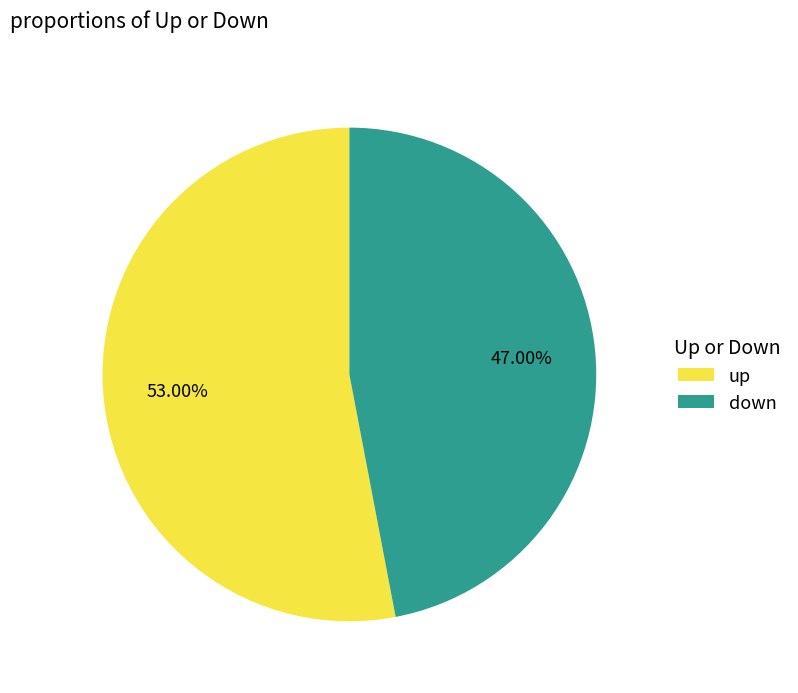

To the nearest percent, what is the combined percentage of up and down?

100%